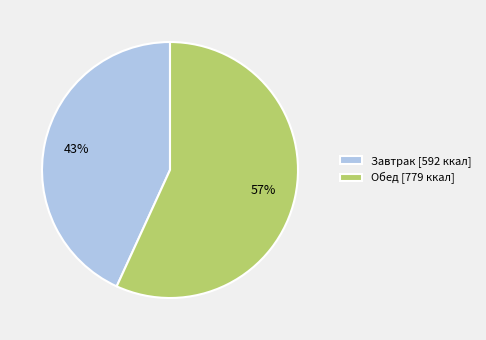

To the nearest percent, what portion does Обед [779 ккал] represent?

57%